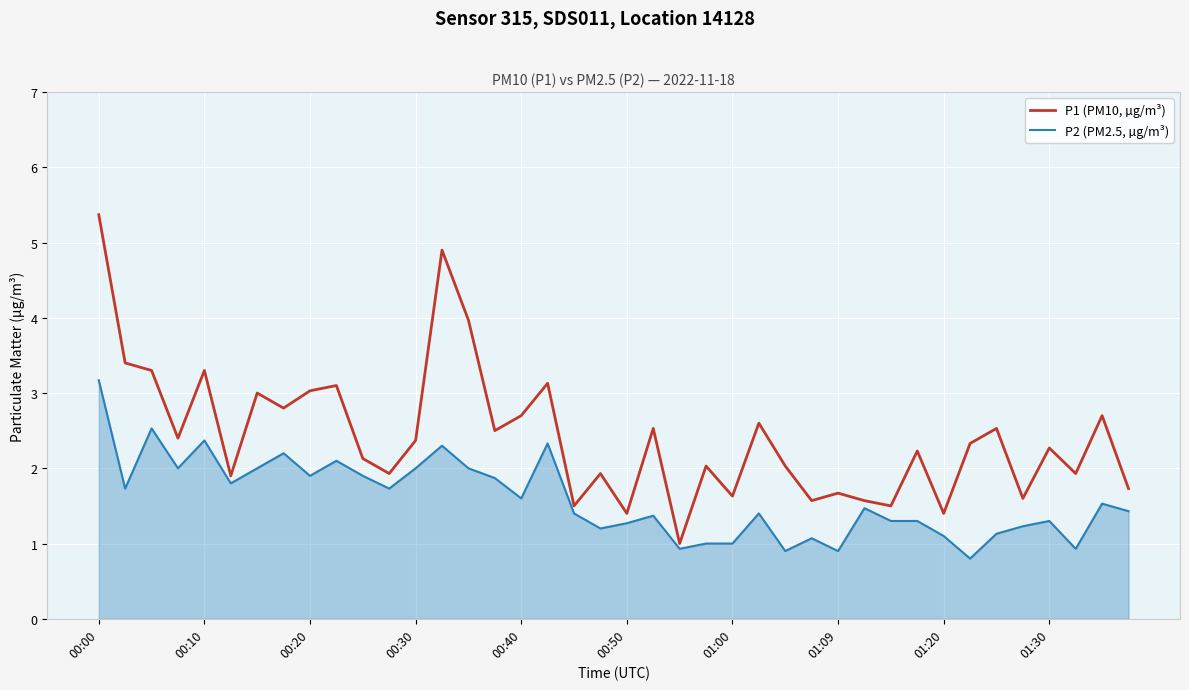

What is the sum of all P2 (PM2.5, µg/m³) values?

63.5